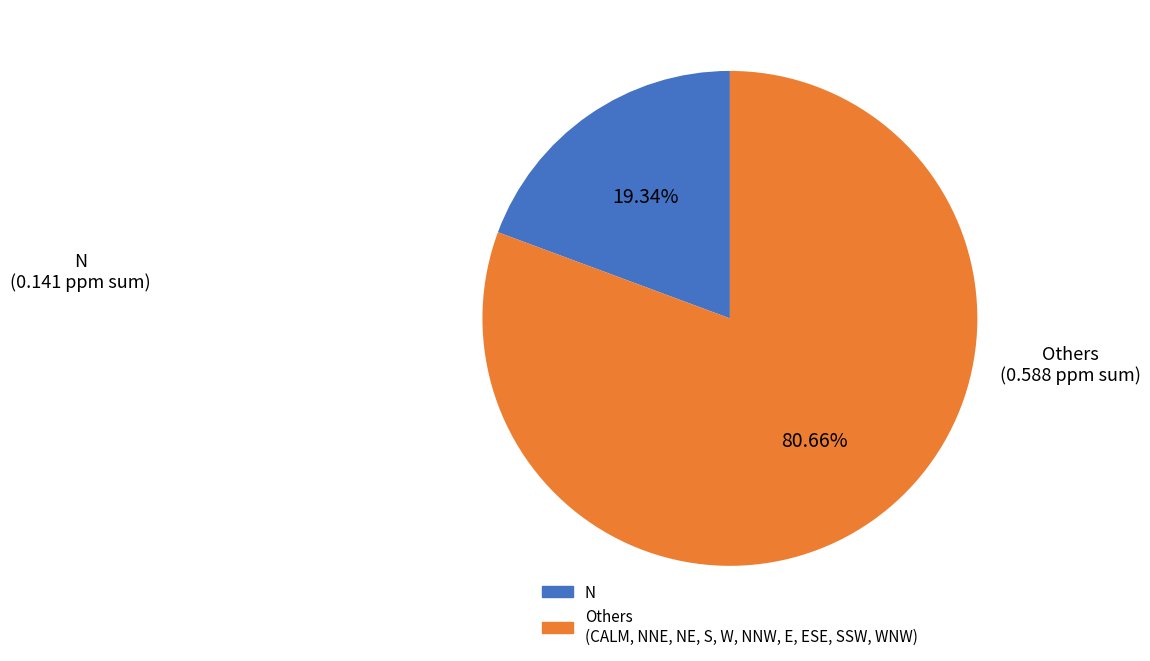

Is there a majority slice in this chart?

Yes